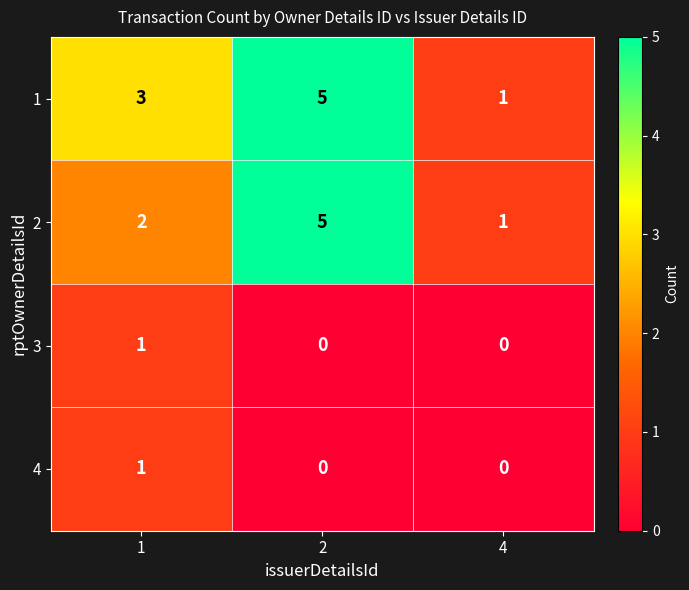

Between 1 and 2, which series saw the biggest shift?

2